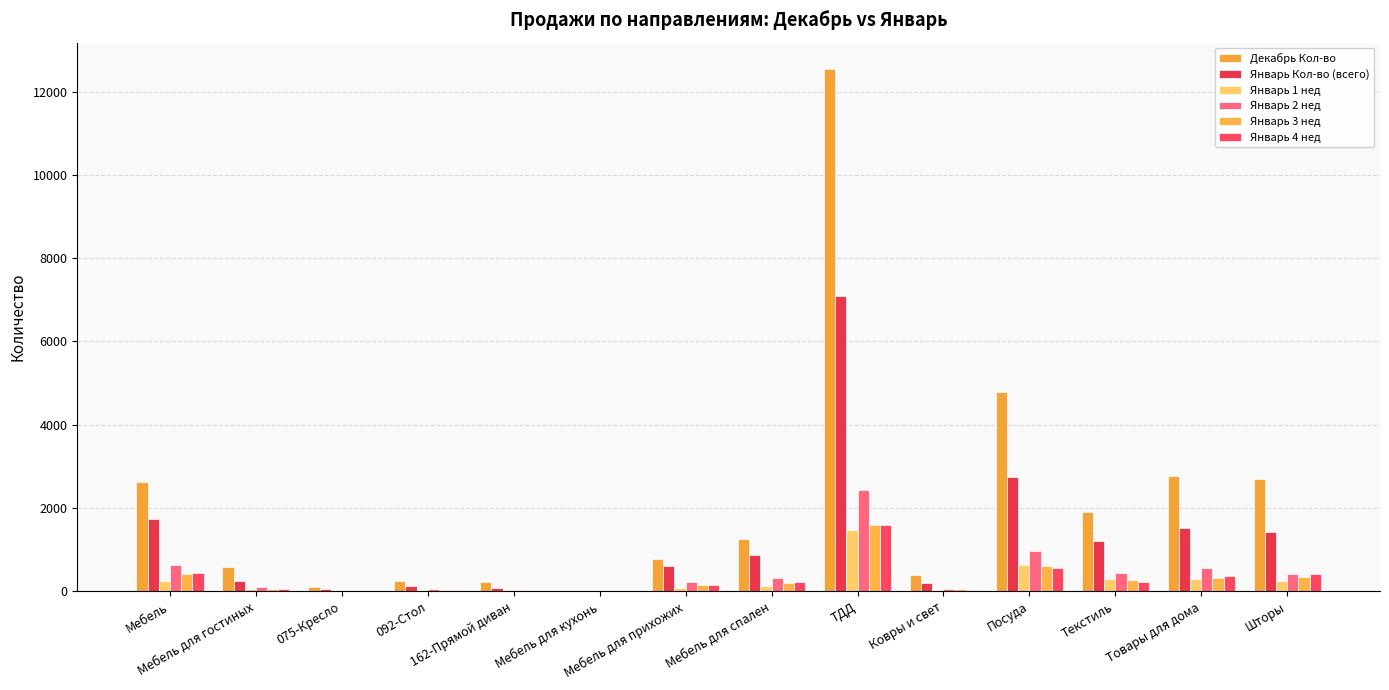

How many categories are shown in the chart?

14